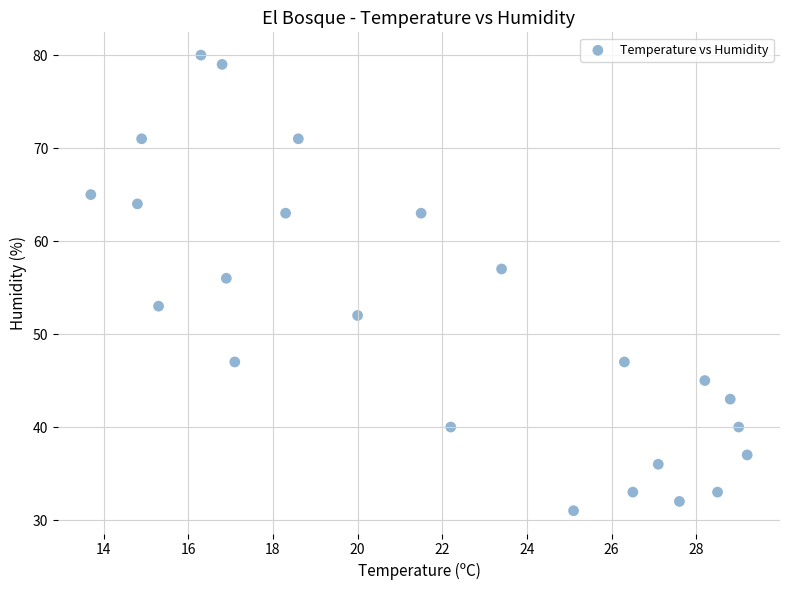

What Y value in the scatter plot is closest to 55?

56